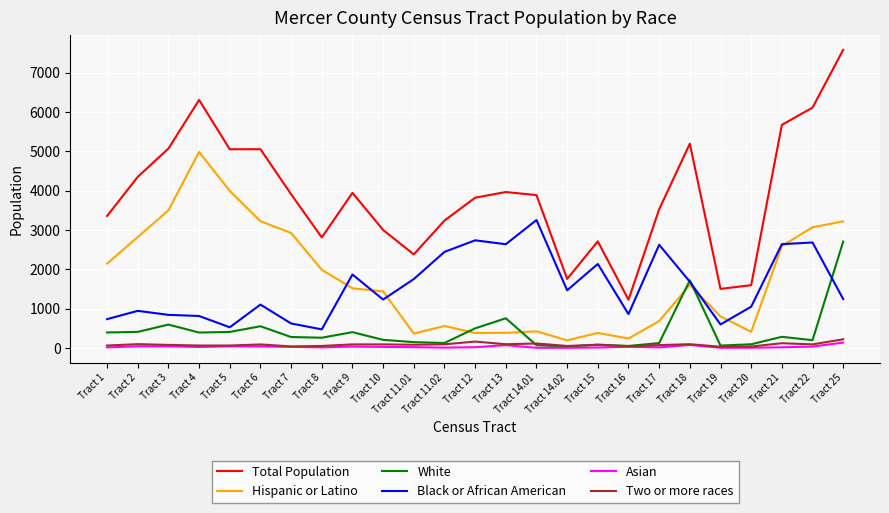

True or false: Asian and Black or African American cross at least once.

False